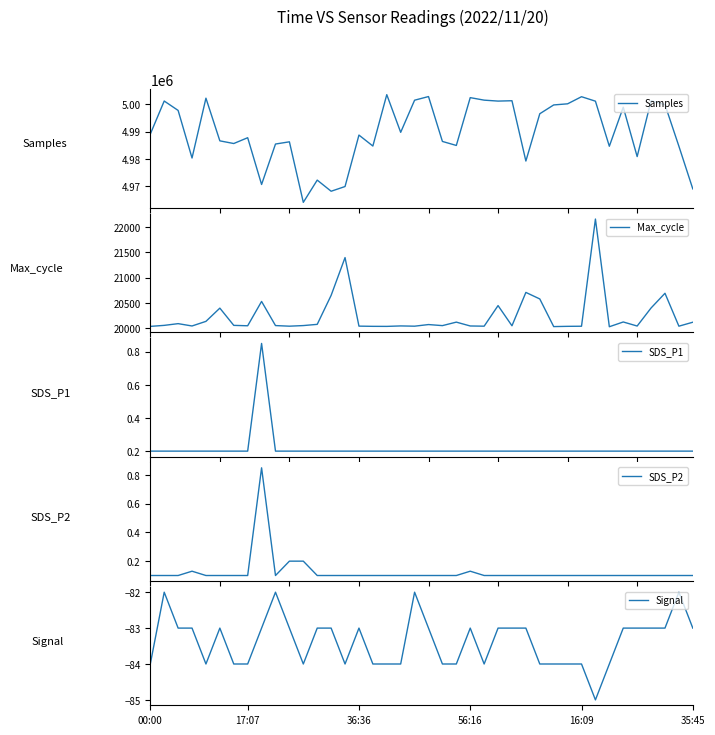

What are all the series names shown in the legend?

Samples, Max_cycle, SDS_P1, SDS_P2, Signal